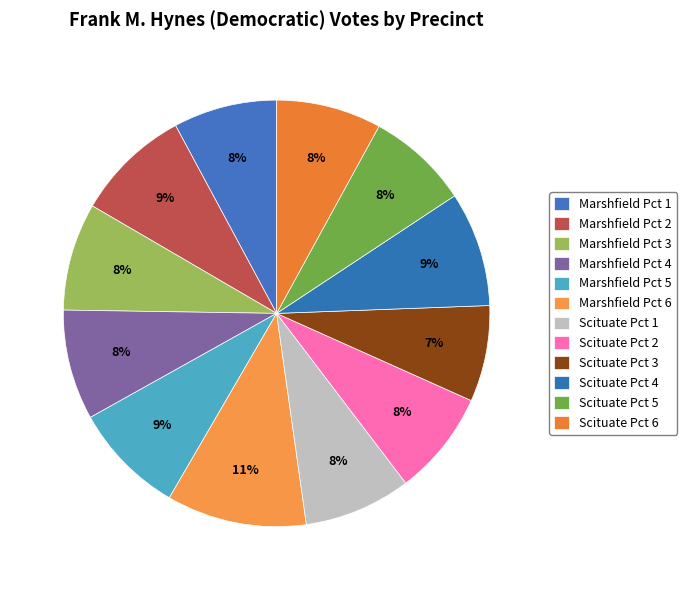

What is the largest slice in the pie chart?

Marshfield Pct 6